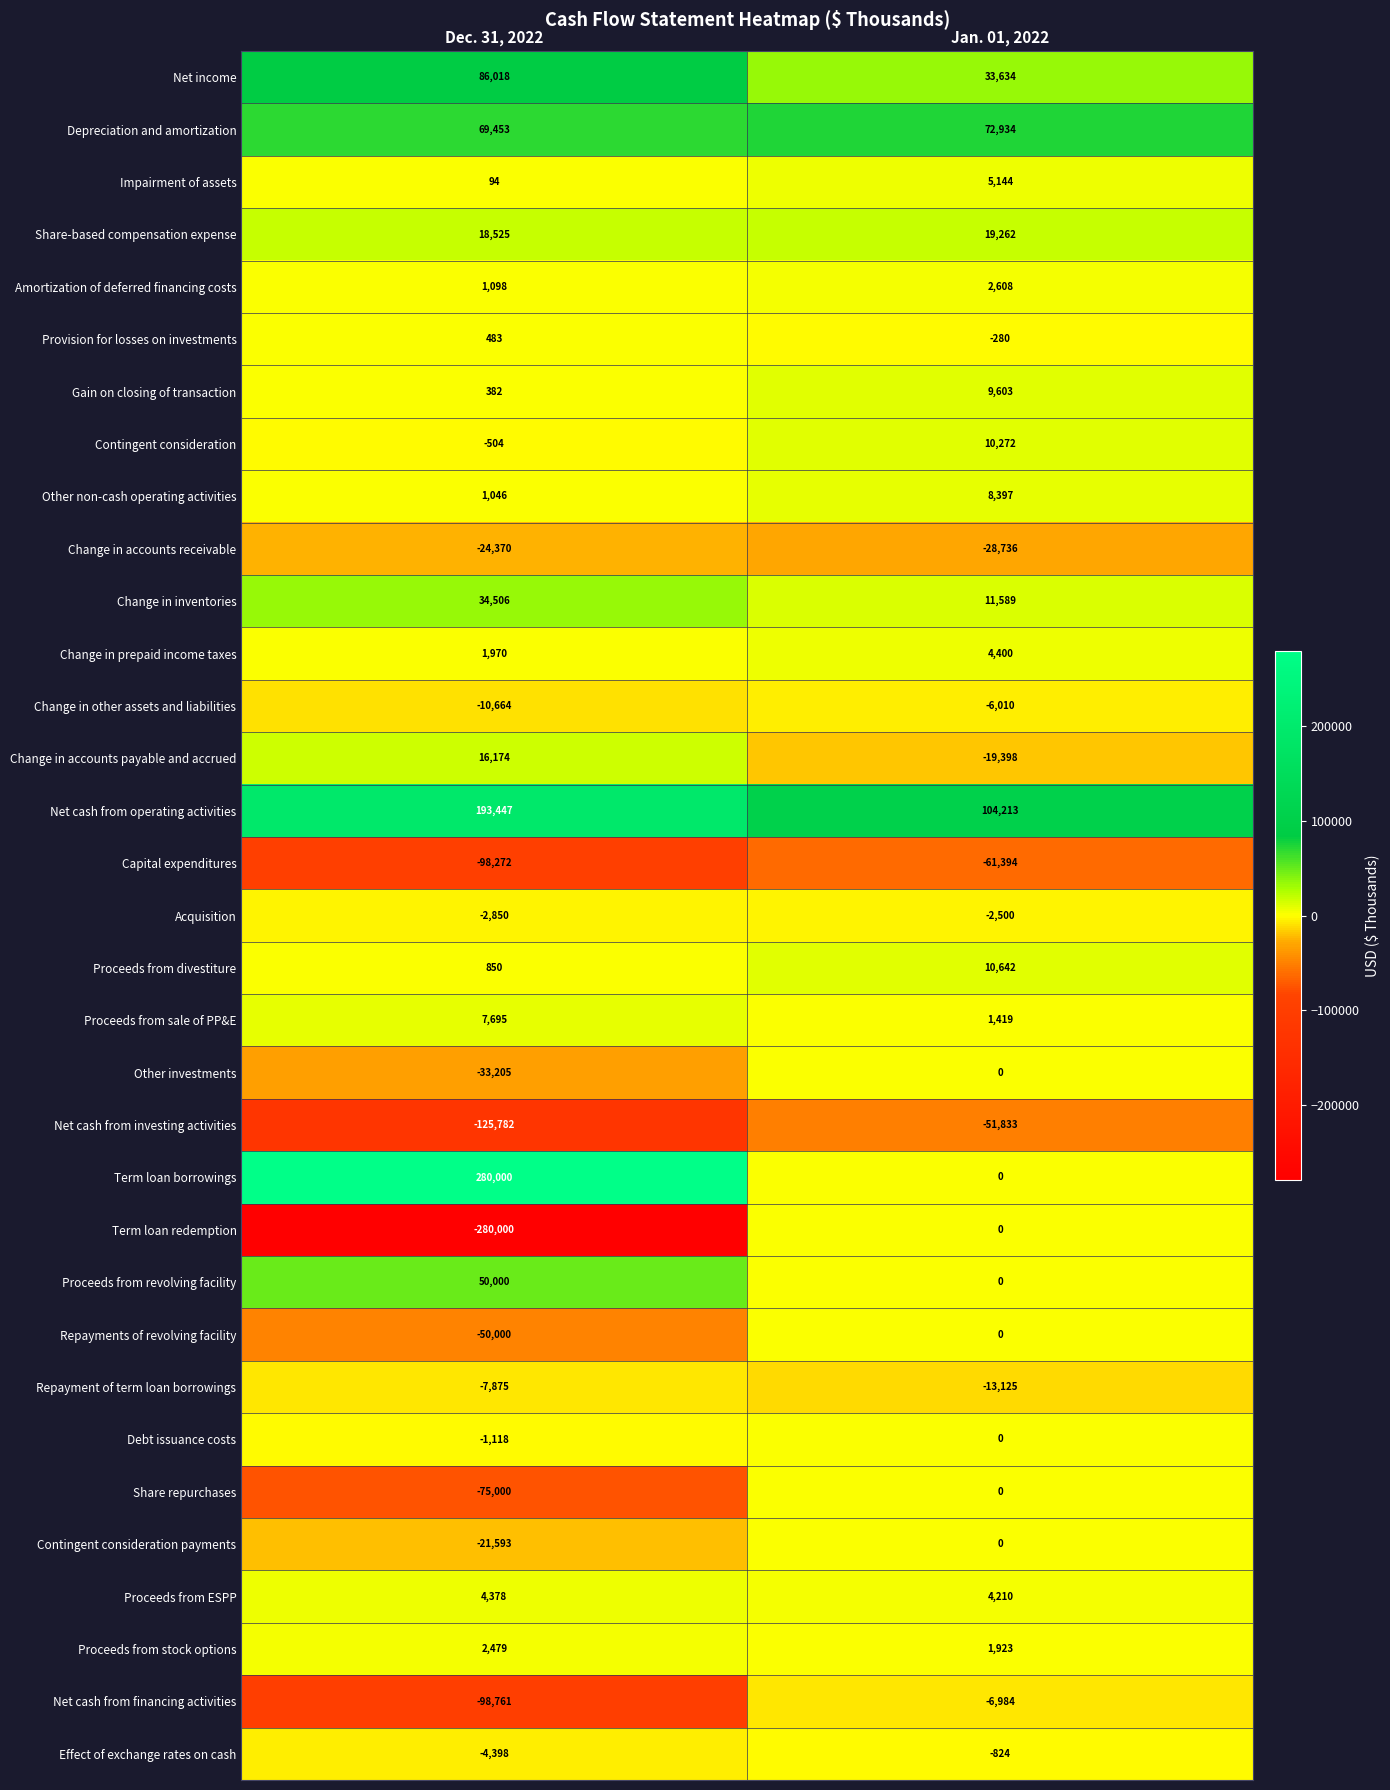

What is the minimum value for Change in accounts receivable?

-28736